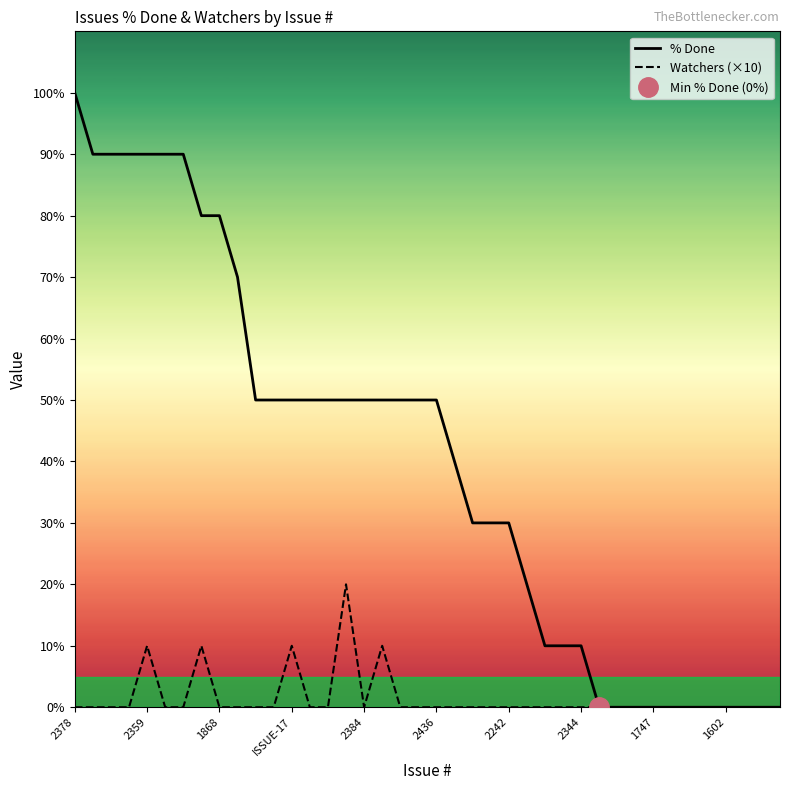

How many lines are shown in the chart?

2